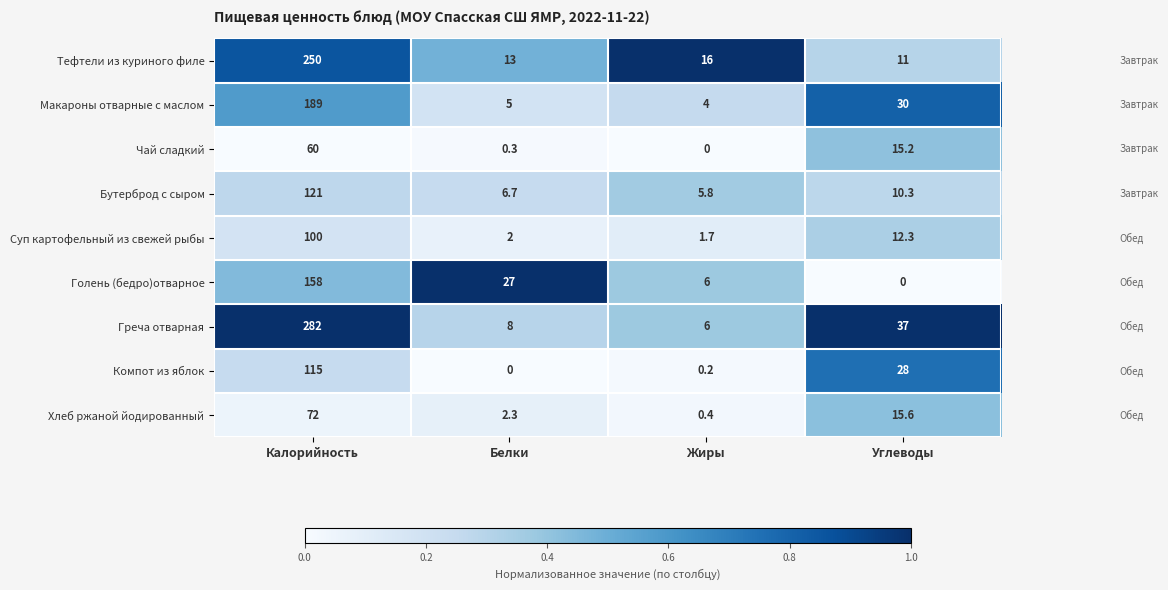

The value of Хлеб ржаной йодированный at Калорийность is 125.7. True or false?

False